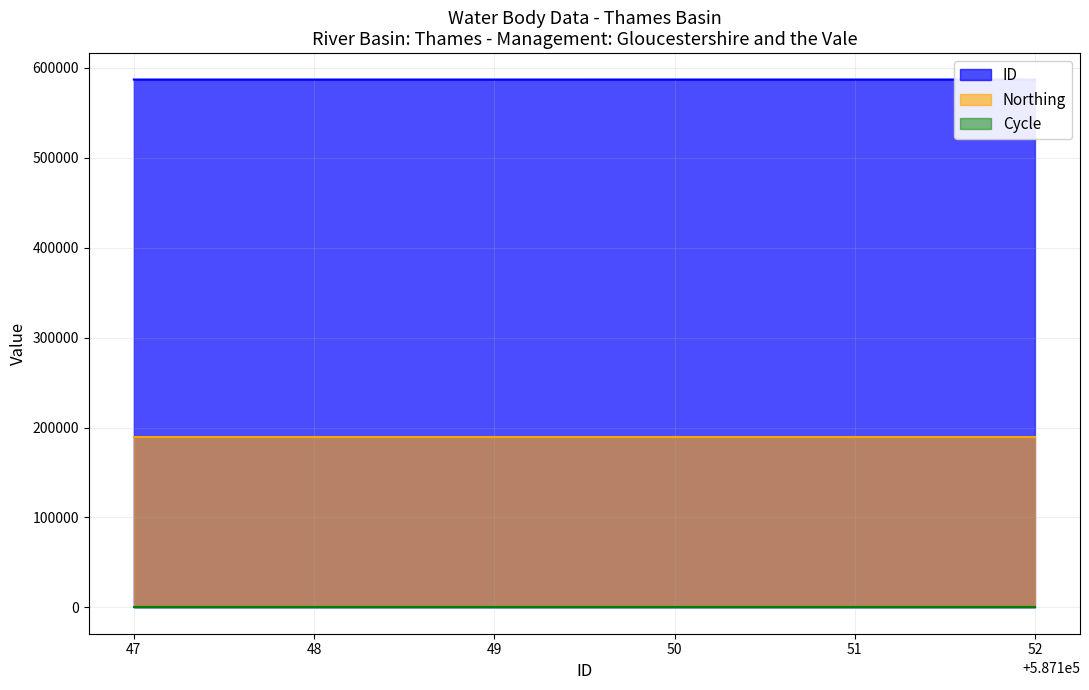

Rank the series by their maximum value, from highest to lowest.

ID, Northing, Cycle